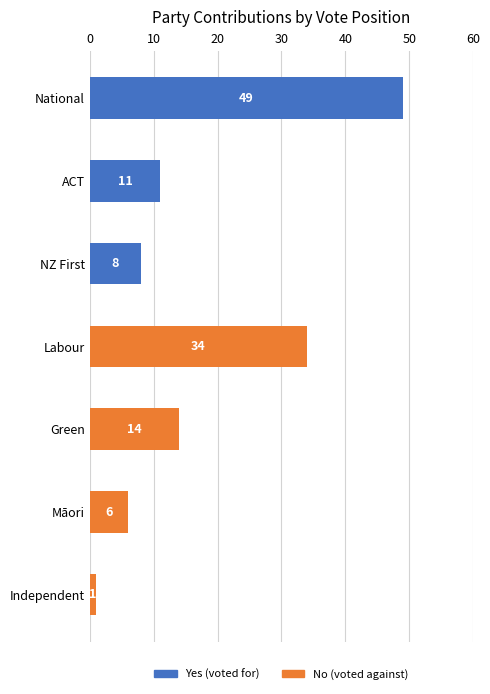

At which category is the sum across all series the highest?

National